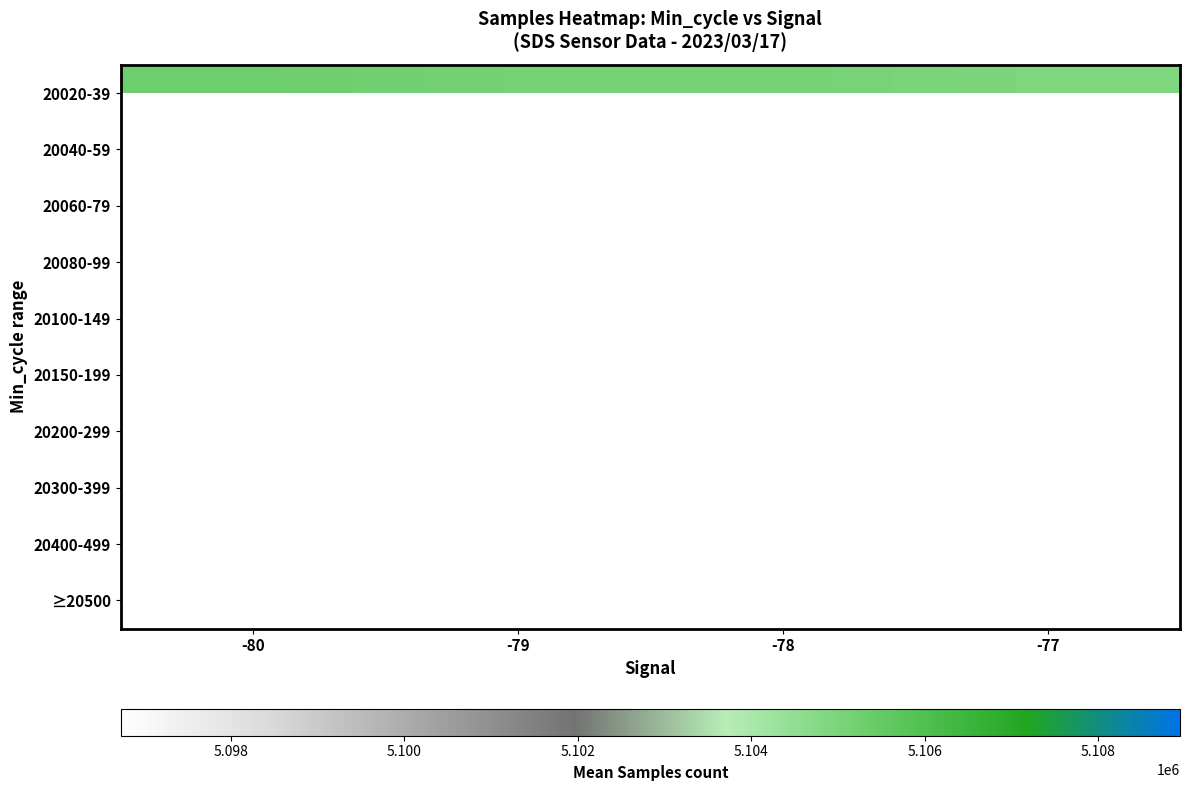

Is it true that 20020-39 equals 1293055.5 at -80?

False